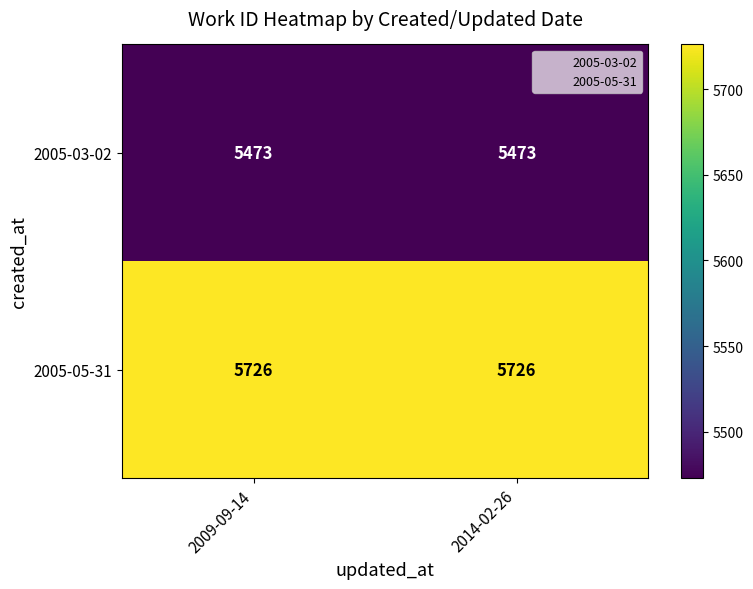

At how many categories does at least one series exceed 5703?

2